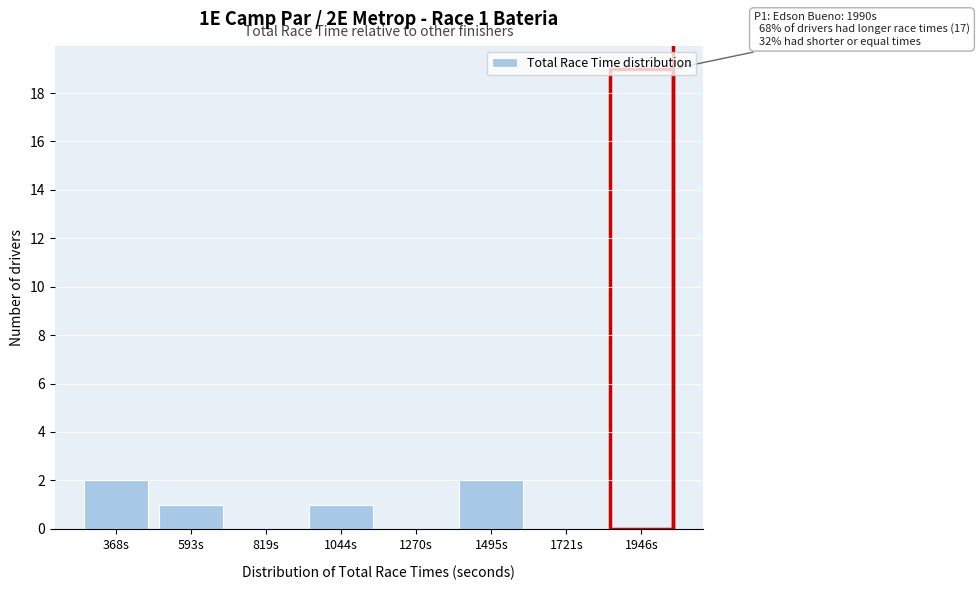

The chart shows a value of 1 at 593s. True or false?

True